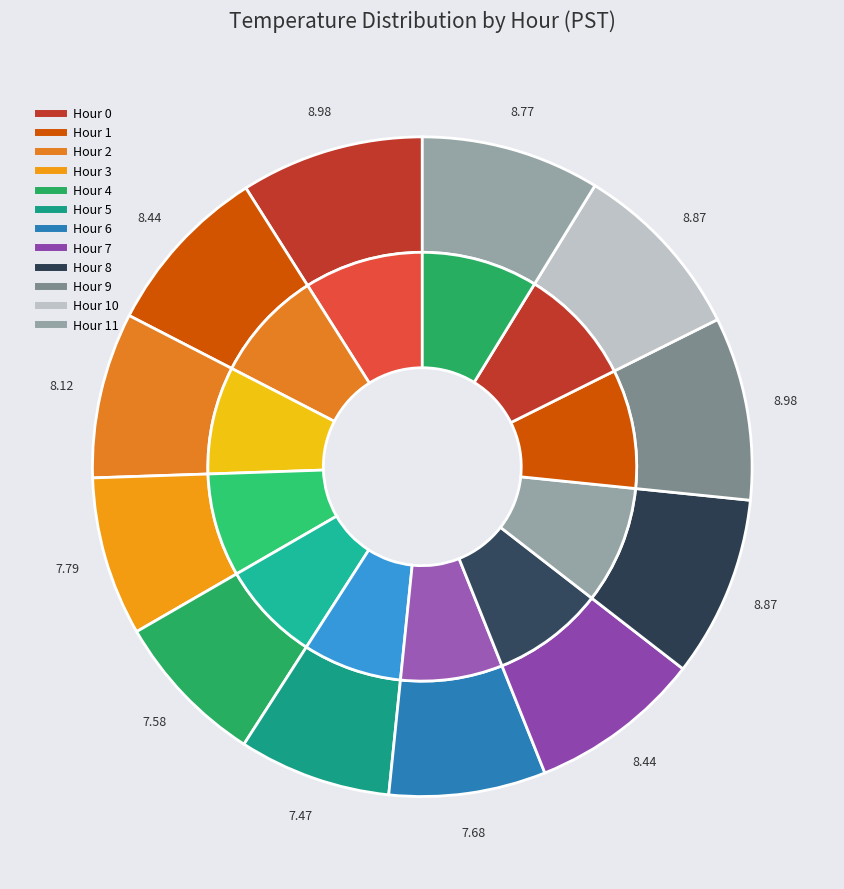

Combined, do Hour 5 and Hour 1 account for over 50%?

No